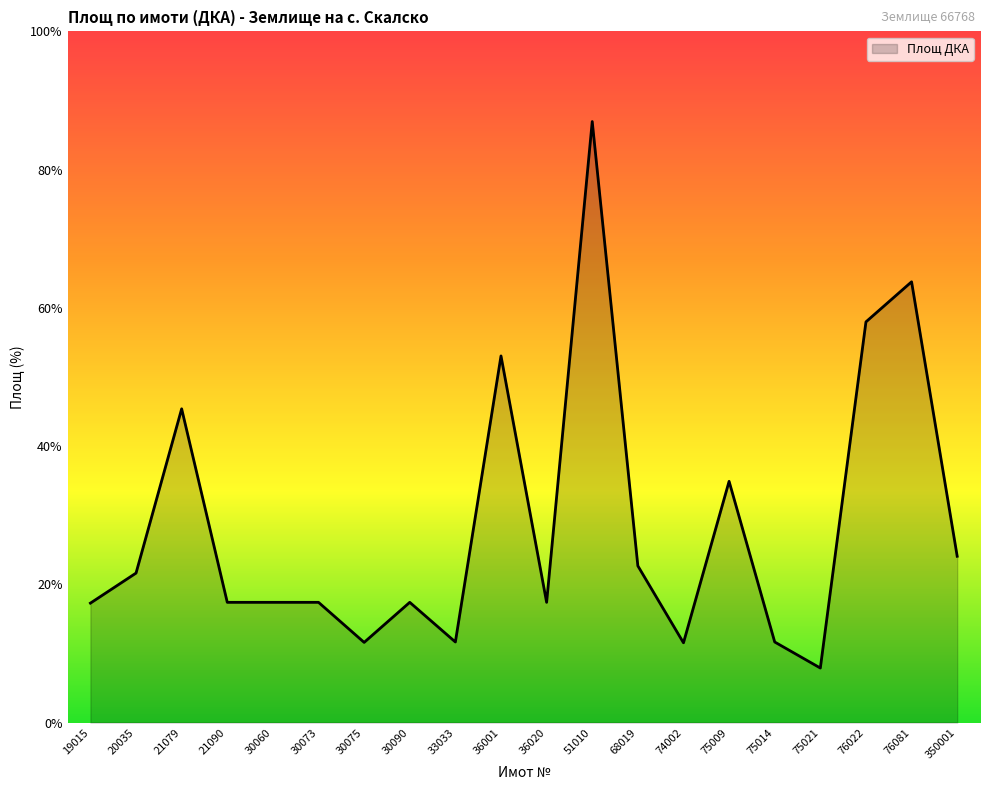

Does the chart display data point markers on the line(s)?

No